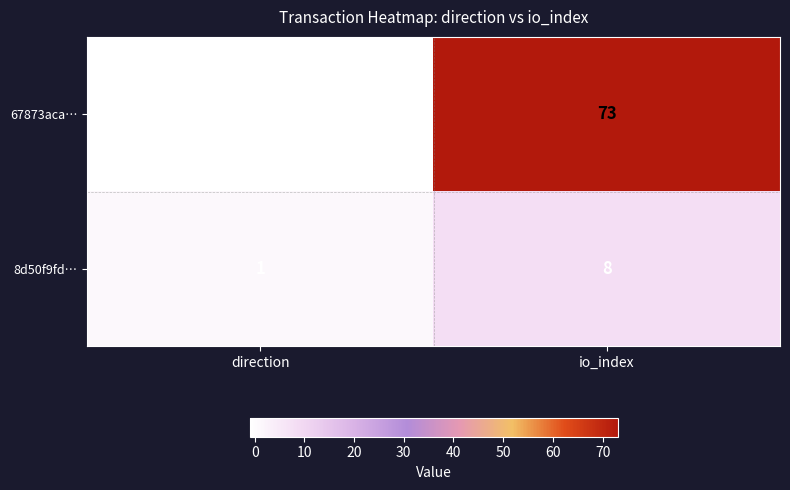

How many values in 67873aca… are below zero?

1